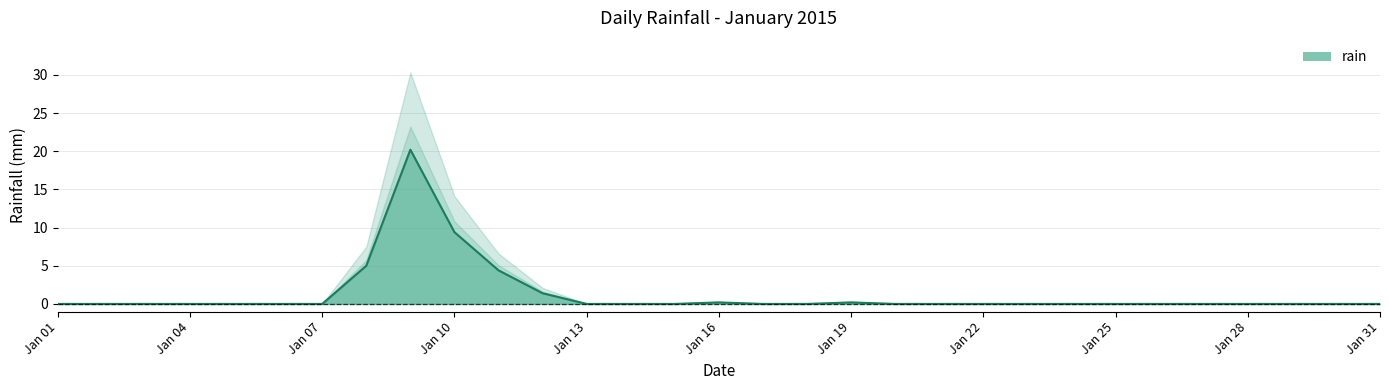

Where is the first local maximum?

2015-01-09